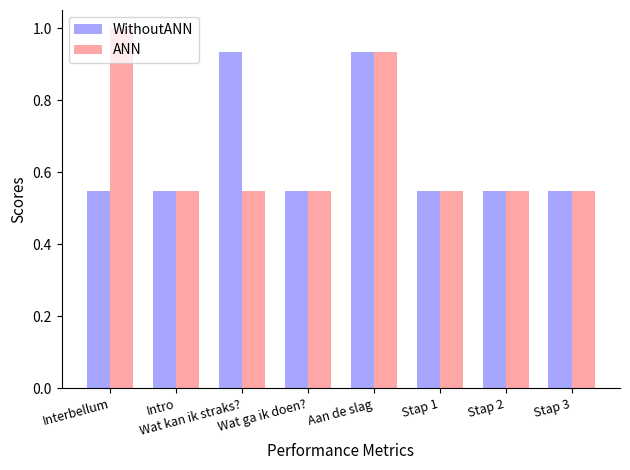

List the series in order of their peak value, highest first.

ANN, WithoutANN